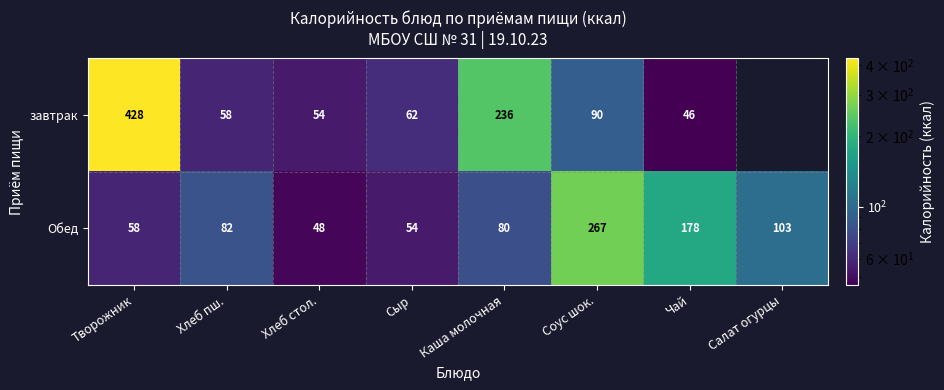

What is the sum of the завтрак values at Чай and Творожник?

474.0